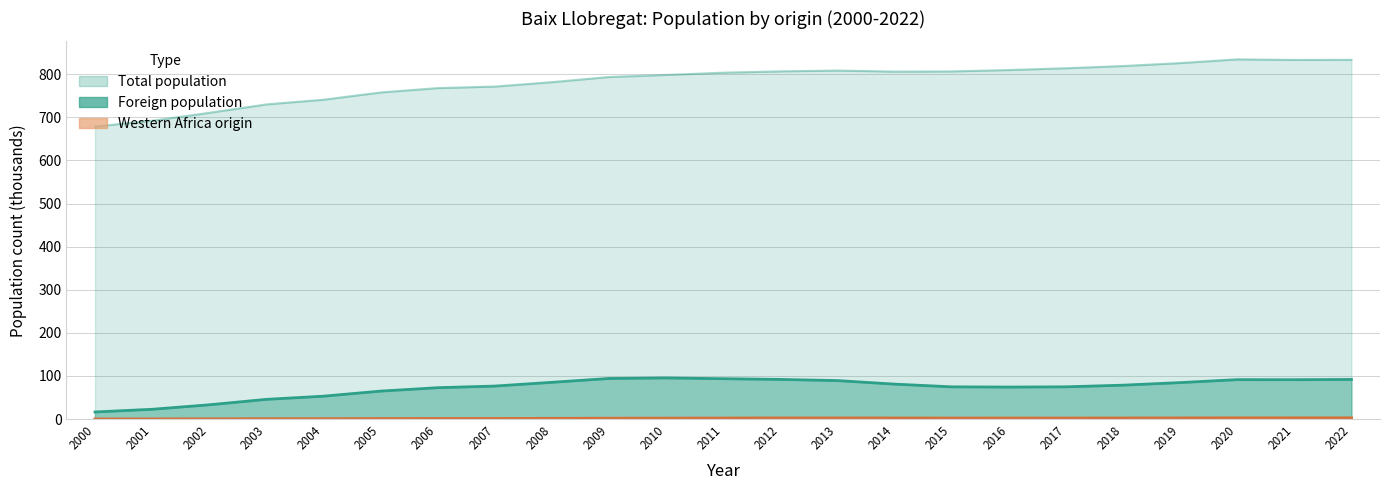

What is the sum of the Total population values at 2003 and 2009?

1523.8